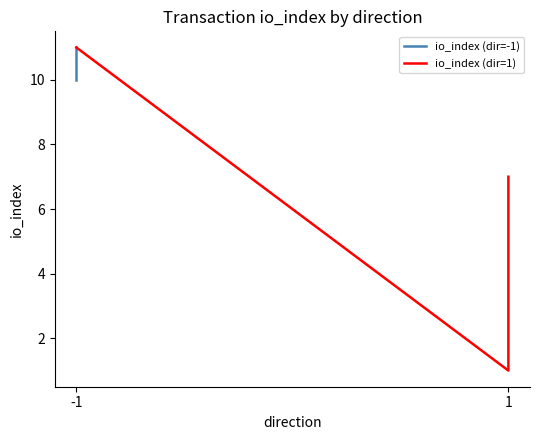

What is the difference between the io_index values at -1 and 1?

4.0